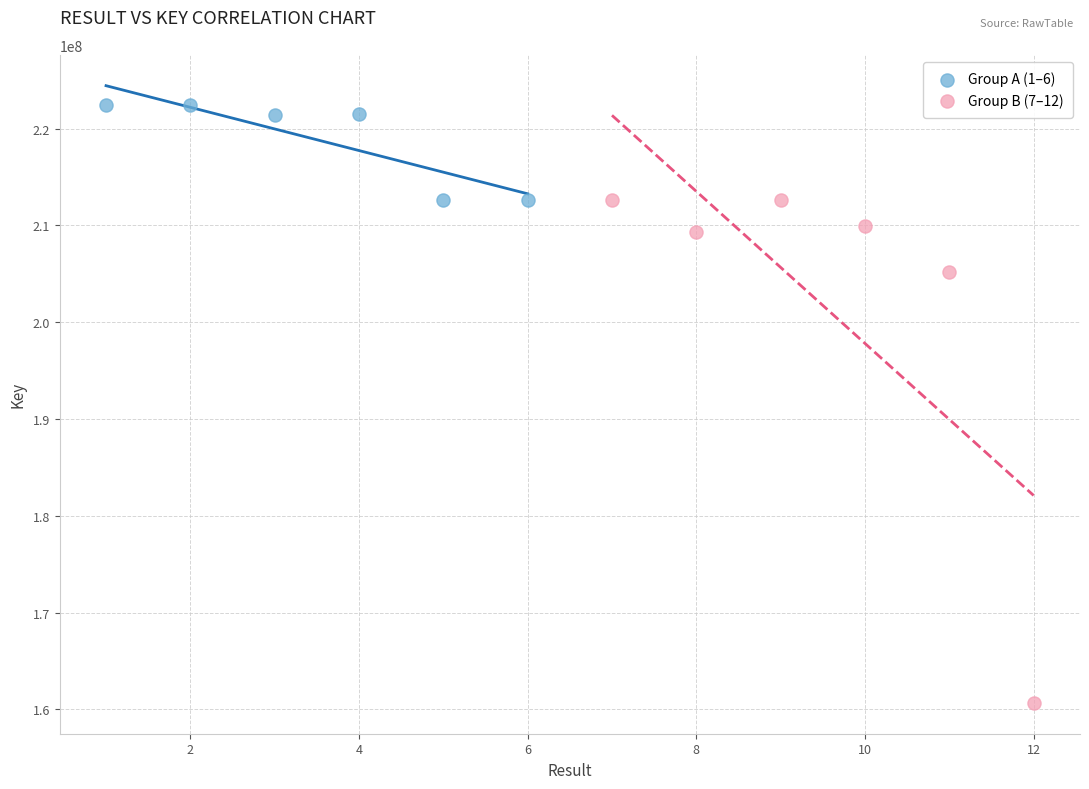

Which series reaches the minimum Y coordinate?

Group B (7–12)